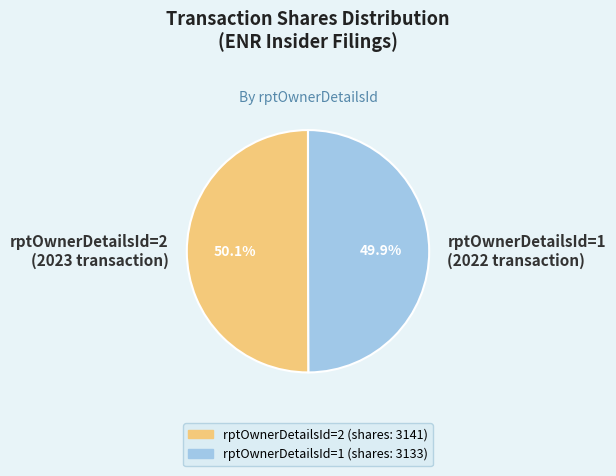

Count the number of slices in the pie.

2